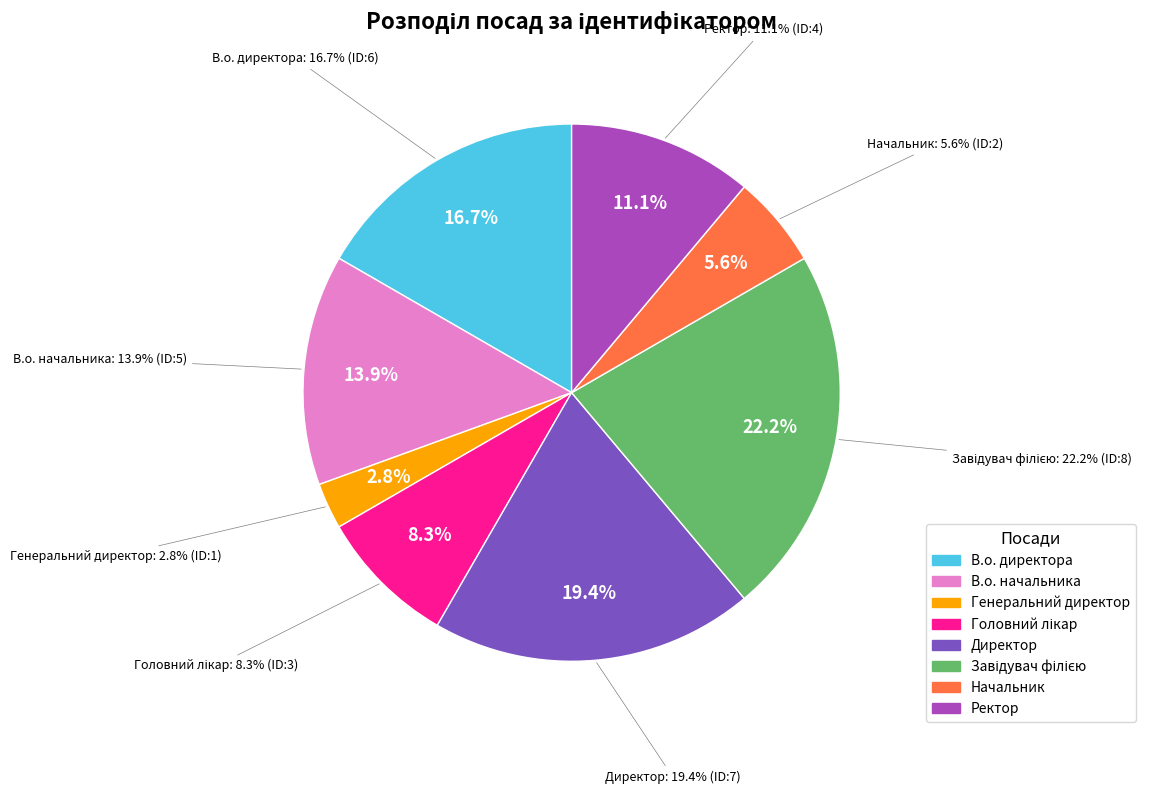

Does any single category account for the majority?

No